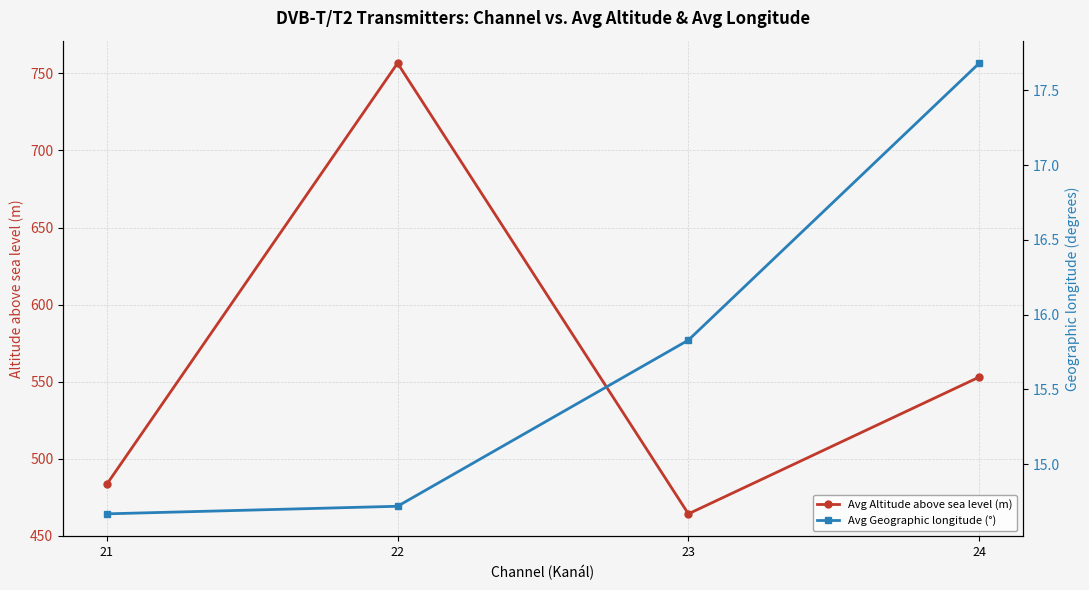

What is the value of the Avg Altitude above sea level (m) point at the 2nd from the left?

756.6